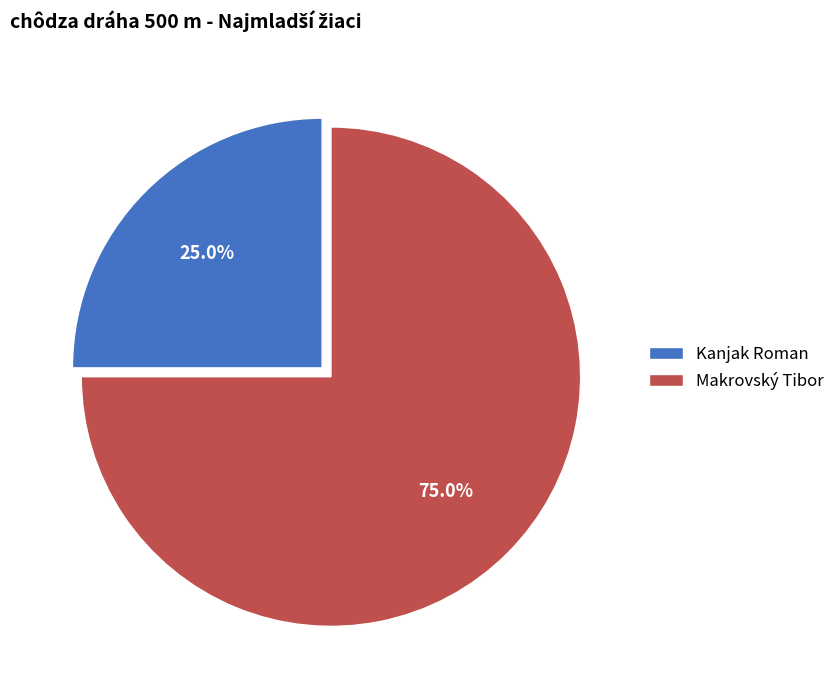

What percentage is the Makrovský Tibor slice, to the nearest percent?

75%